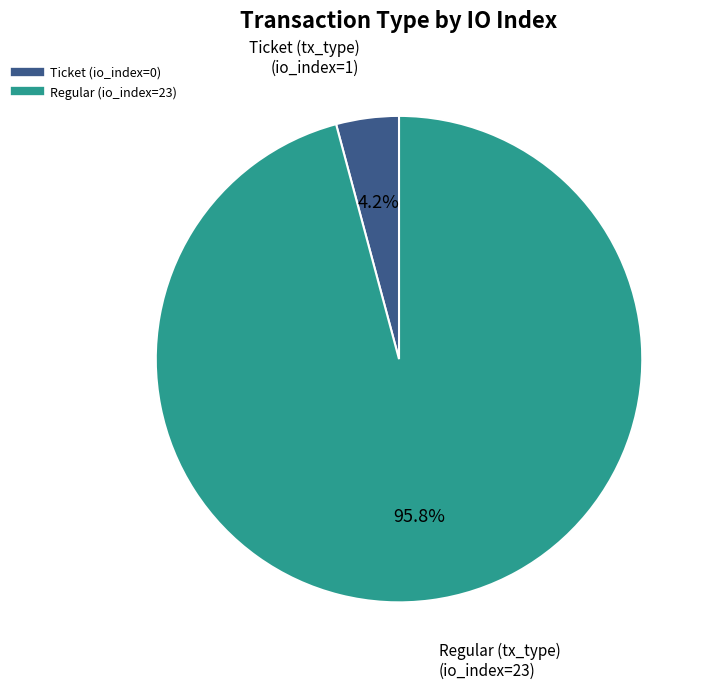

To the nearest percent, what portion does Regular (io_index=23) represent?

96%